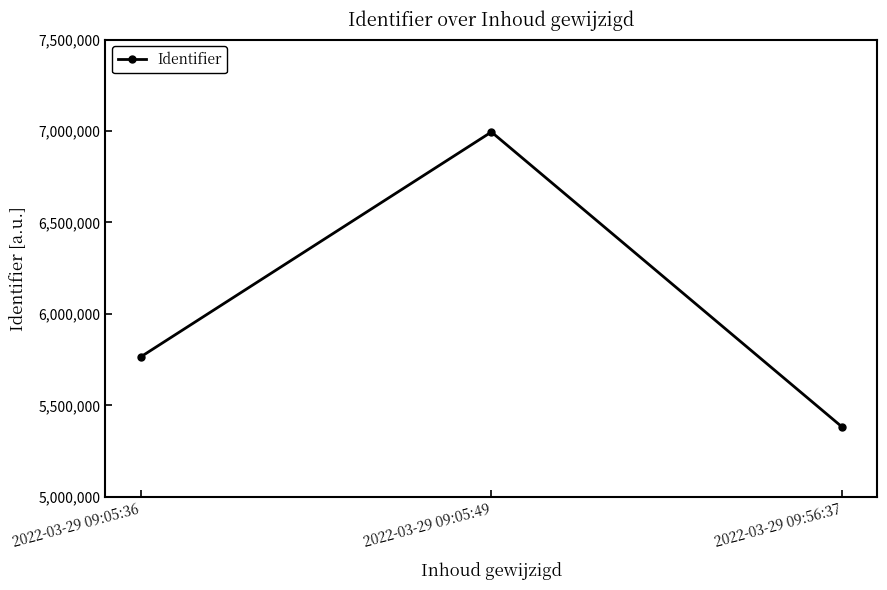

Reading left to right, transcribe all the data shown in this chart.

5764841	6994580	5381446